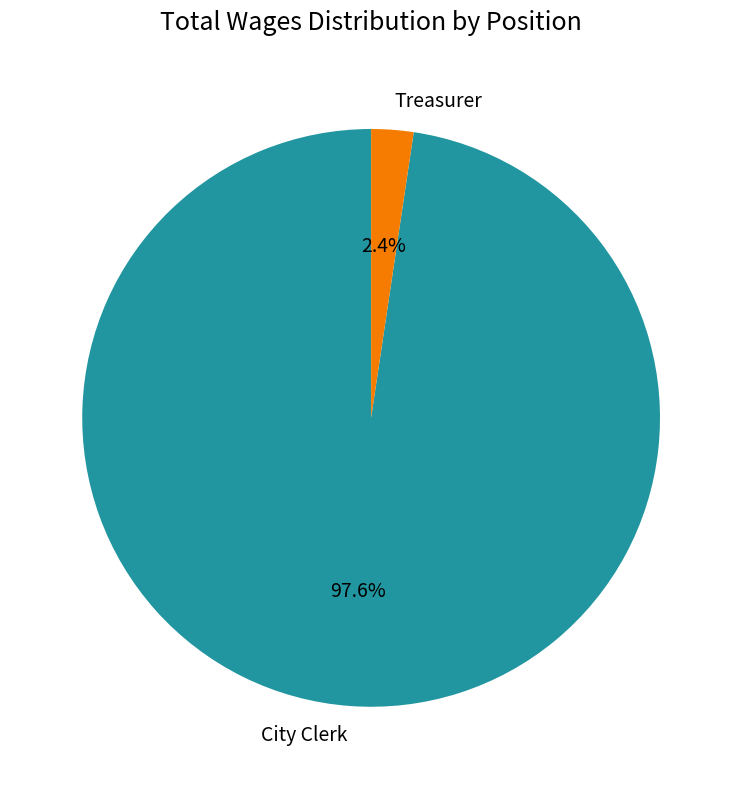

What is the largest slice in the pie chart?

City Clerk